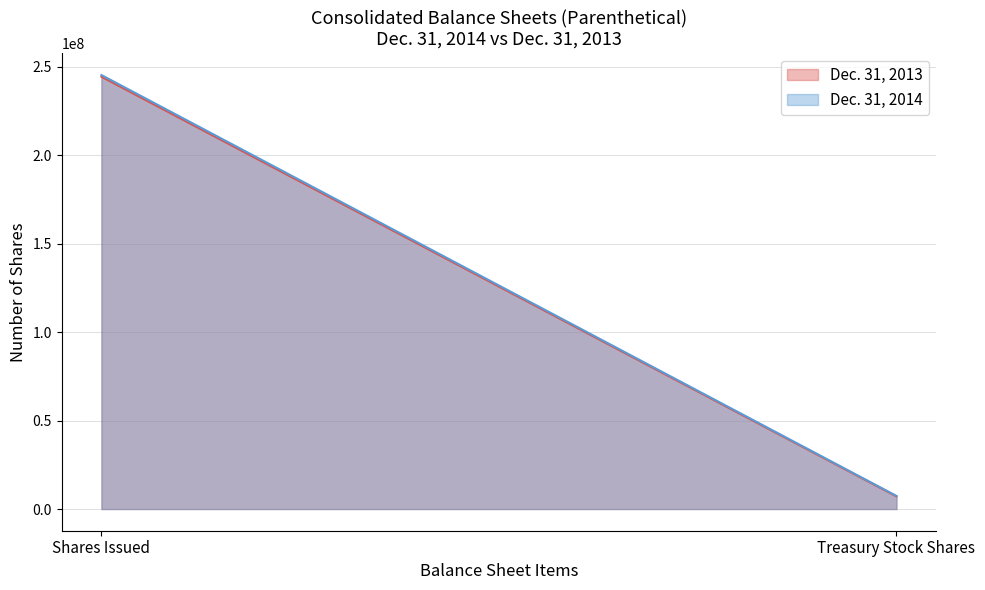

True or false: Dec. 31, 2014 and Dec. 31, 2013 cross at least once.

False